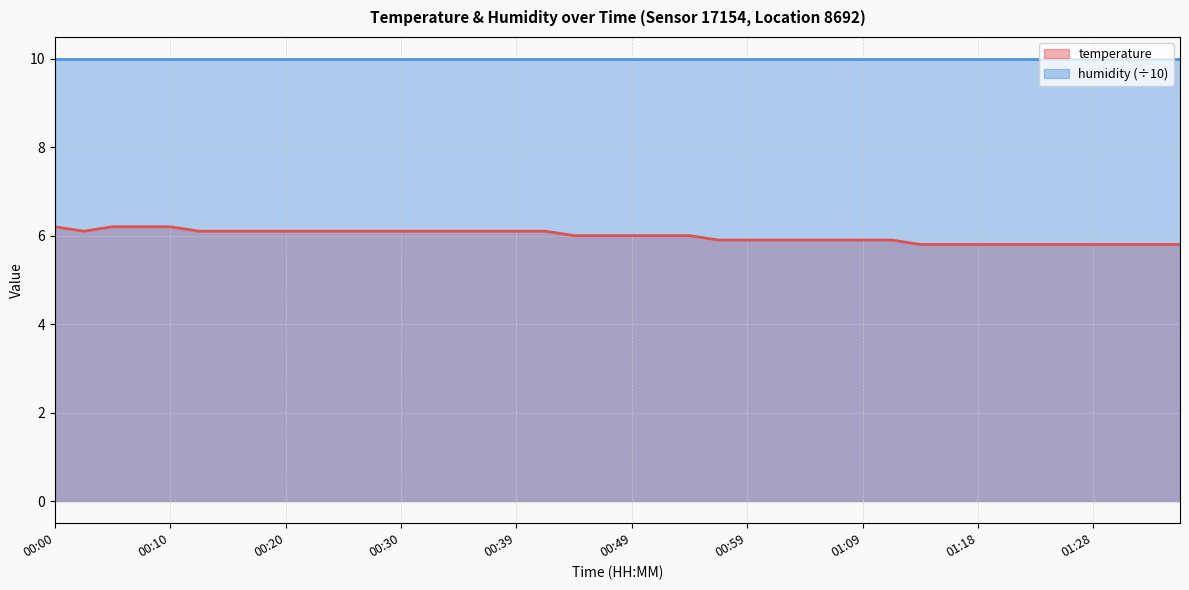

What is the label of the 4th point from the left?

00:07